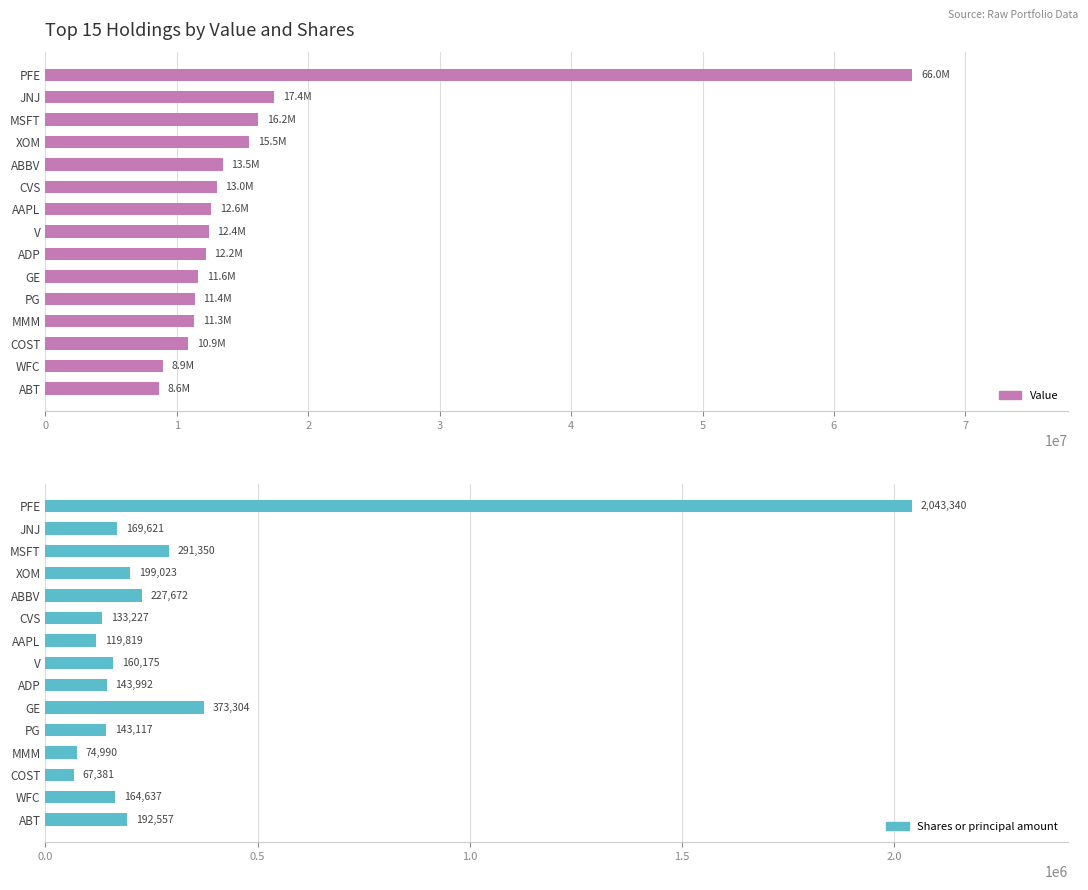

Reading left to right, transcribe all the data shown in this chart.

Value: 65959000	17424000	16164000	15514000	13487000	13026000	12612000	12422000	12199000	11628000	11365000	11296000	10882000	8950000	8648000
Shares or principal amount: 2043340	169621	291350	199023	227672	133227	119819	160175	143992	373304	143117	74990	67381	164637	192557